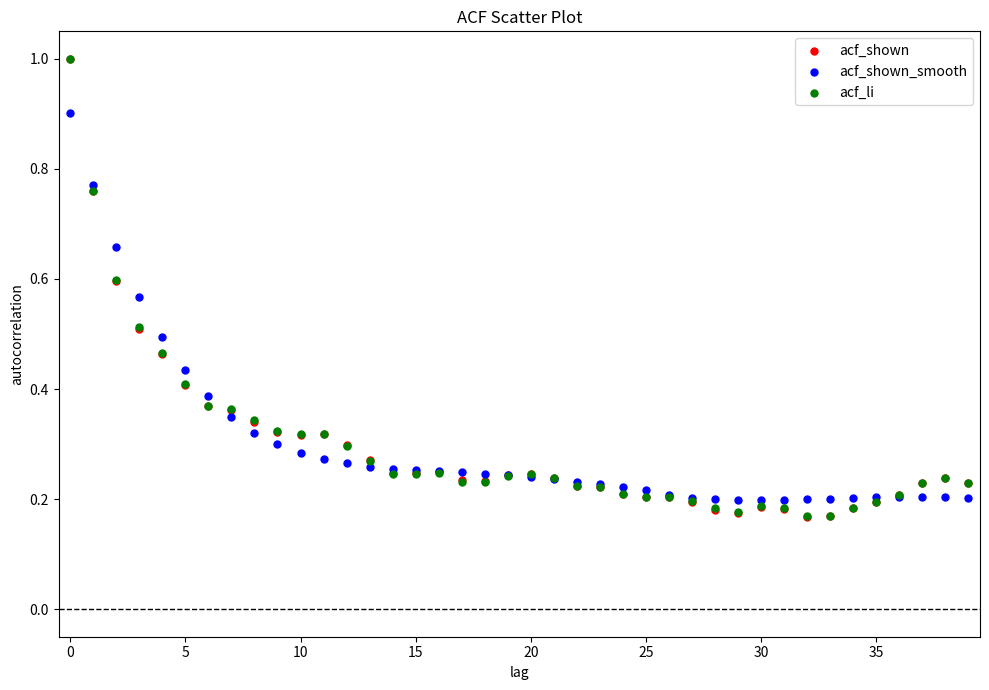

Which series has the widest spread of Y values?

acf_shown